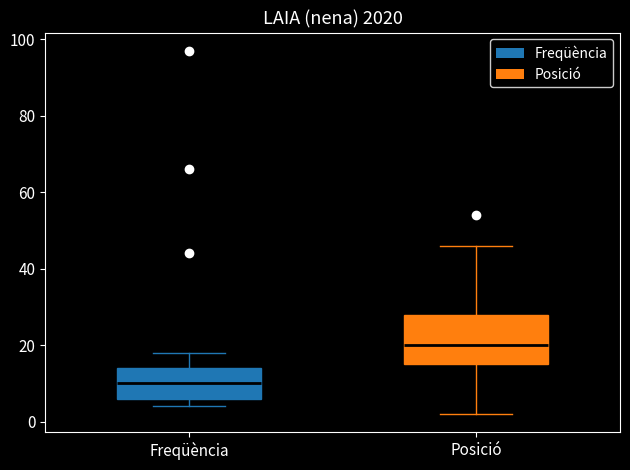

Which box's median line is the lowest?

Freqüència